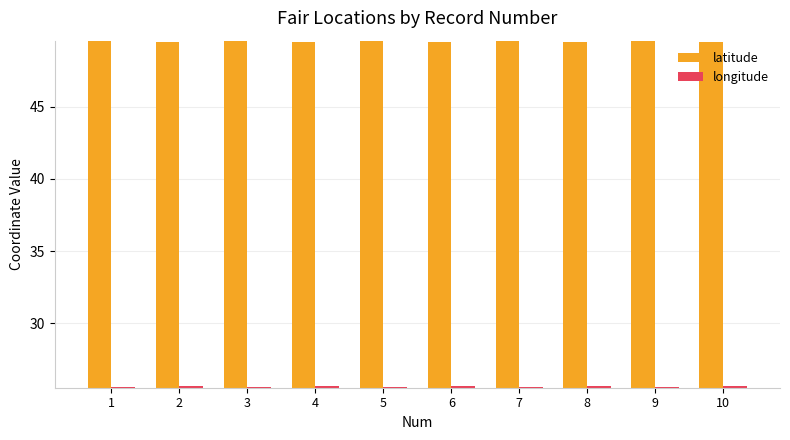

What is the difference between the highest and lowest values at 2?

23.9